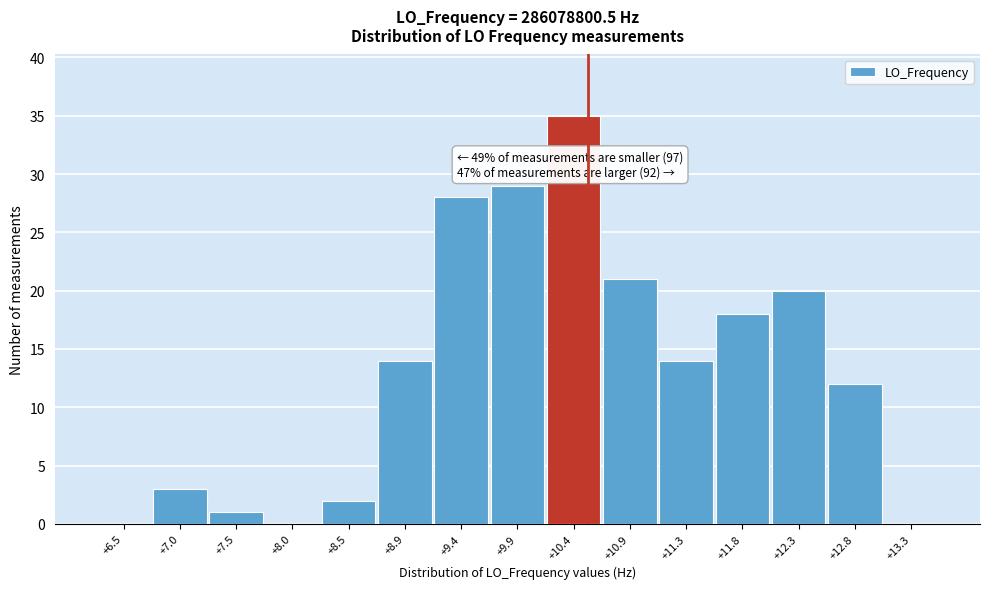

Reading right to left, extract all data points from this chart.

+13.3=0	+12.8=12	+12.3=20	+11.8=18	+11.3=14	+10.9=21	+10.4=35	+9.9=29	+9.4=28	+8.9=14	+8.5=2	+8.0=0	+7.5=1	+7.0=3	+6.5=0